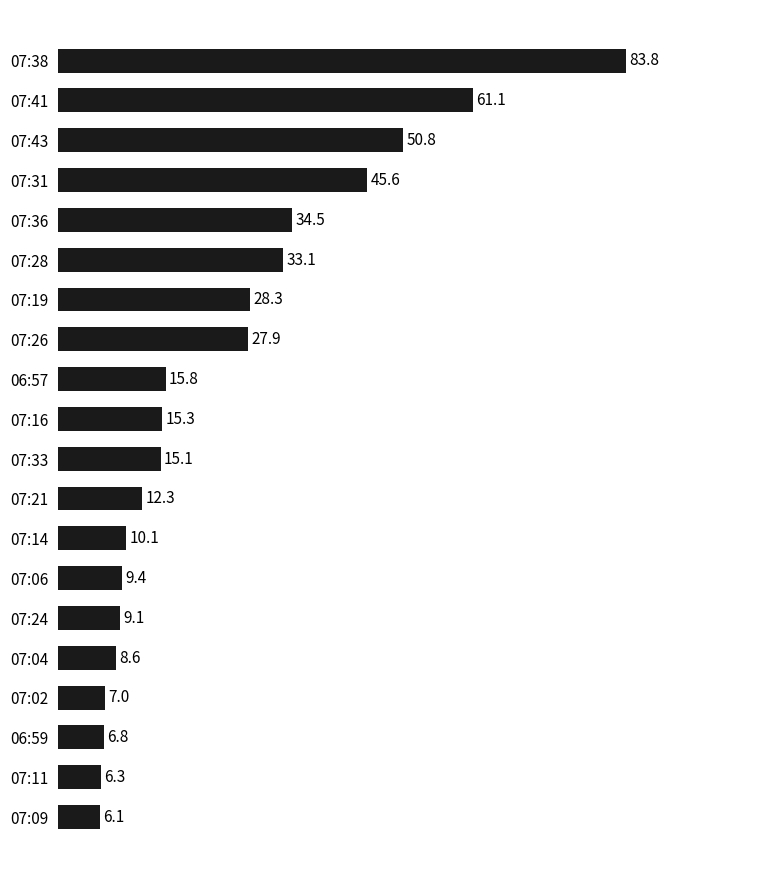

Is it true that the value at 07:26 is 18.8?

False